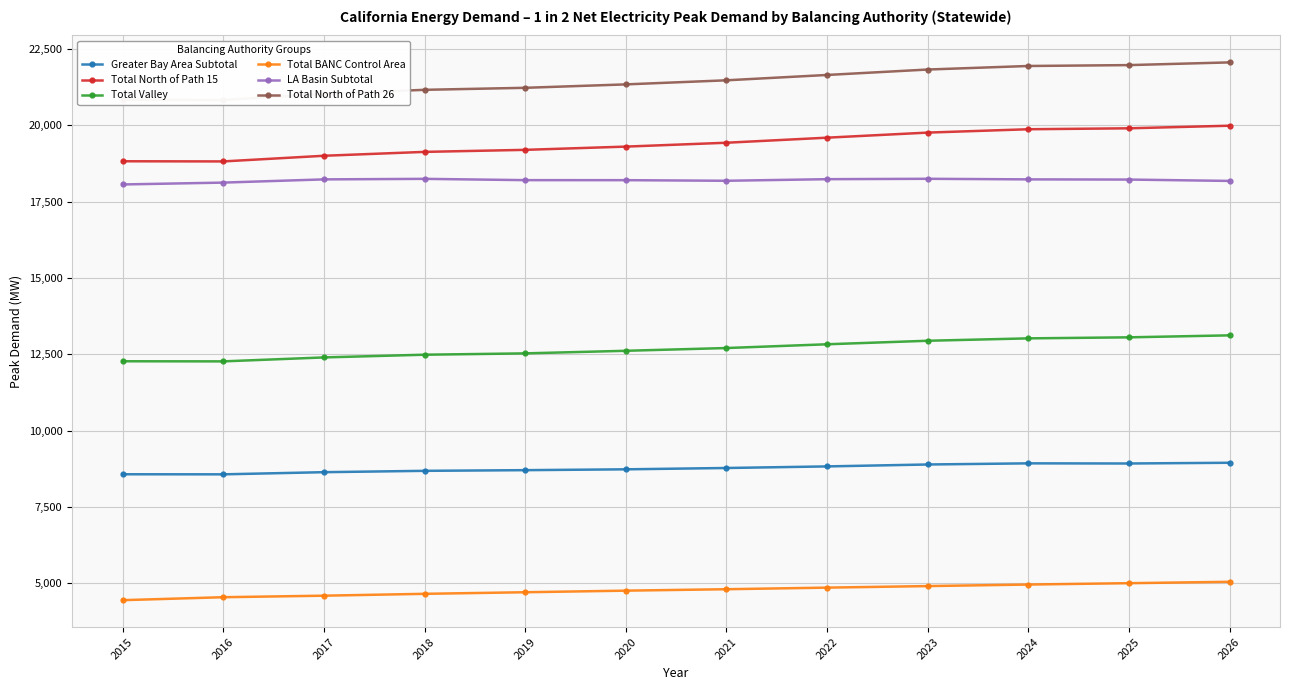

Which series has the largest range (max minus min)?

Total North of Path 26